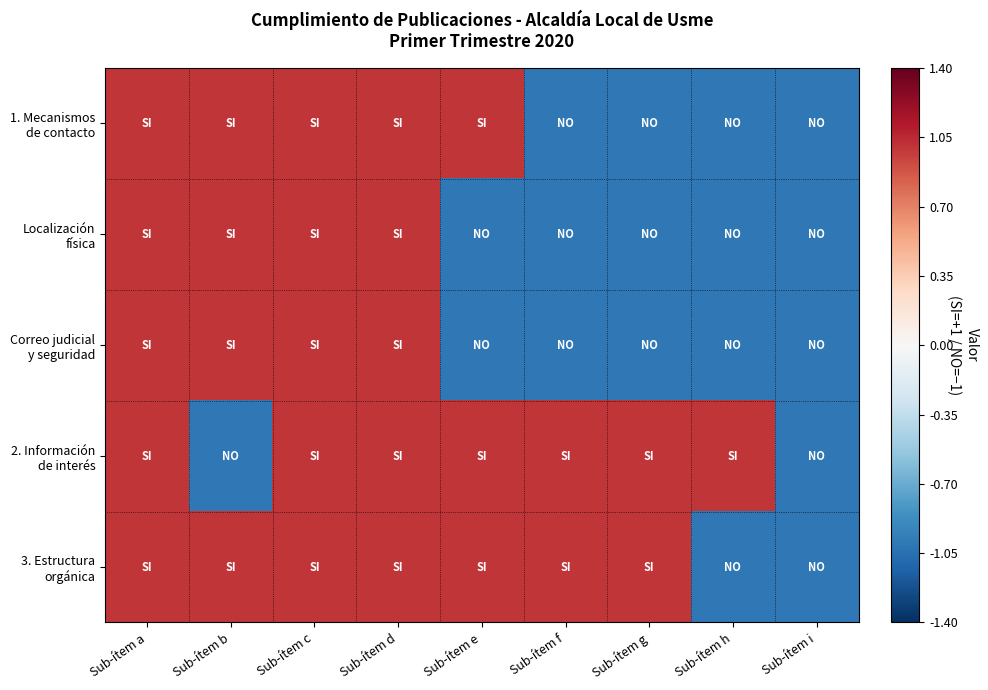

At how many categories does at least one series exceed 0?

8